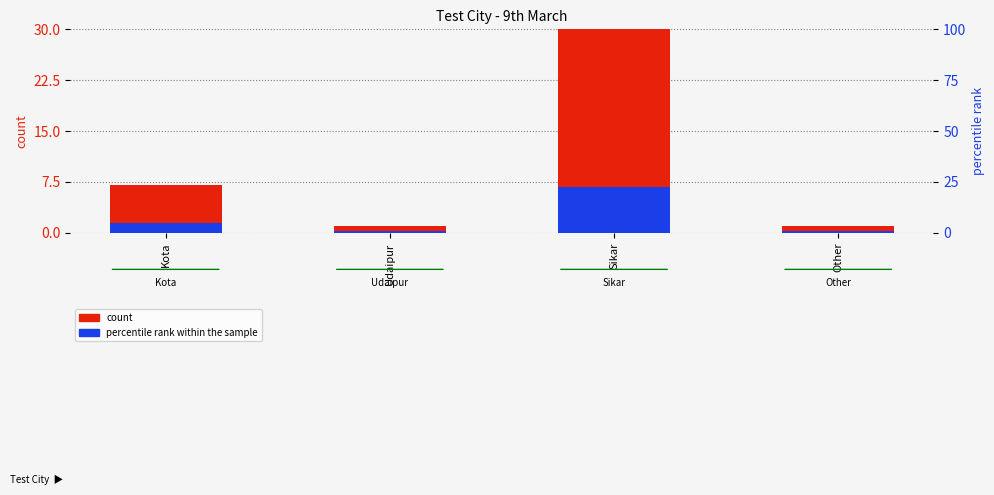

Where does the count series first go above 7?

Sikar